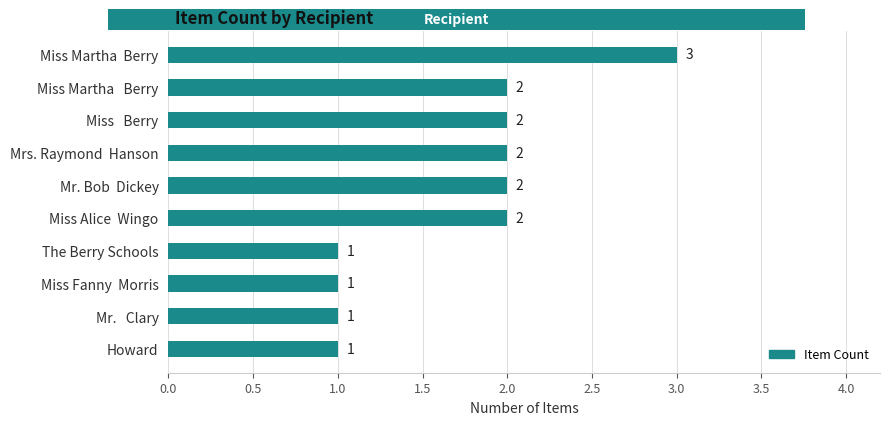

Does the chart contain any negative values?

No